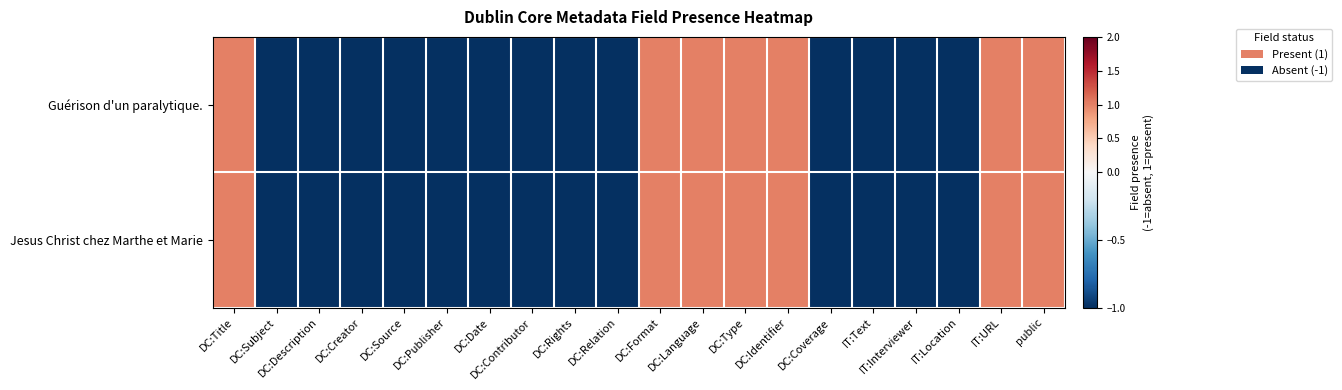

Reading left to right, extract all data points from this chart.

Guérison d'un paralytique.: DC:Title=1	DC:Subject=-1	DC:Description=-1	DC:Creator=-1	DC:Source=-1	DC:Publisher=-1	DC:Date=-1	DC:Contributor=-1	DC:Rights=-1	DC:Relation=-1	DC:Format=1	DC:Language=1	DC:Type=1	DC:Identifier=1	DC:Coverage=-1	IT:Text=-1	IT:Interviewer=-1	IT:Location=-1	IT:URL=1	public=1
Jesus Christ chez Marthe et Marie: DC:Title=1	DC:Subject=-1	DC:Description=-1	DC:Creator=-1	DC:Source=-1	DC:Publisher=-1	DC:Date=-1	DC:Contributor=-1	DC:Rights=-1	DC:Relation=-1	DC:Format=1	DC:Language=1	DC:Type=1	DC:Identifier=1	DC:Coverage=-1	IT:Text=-1	IT:Interviewer=-1	IT:Location=-1	IT:URL=1	public=1